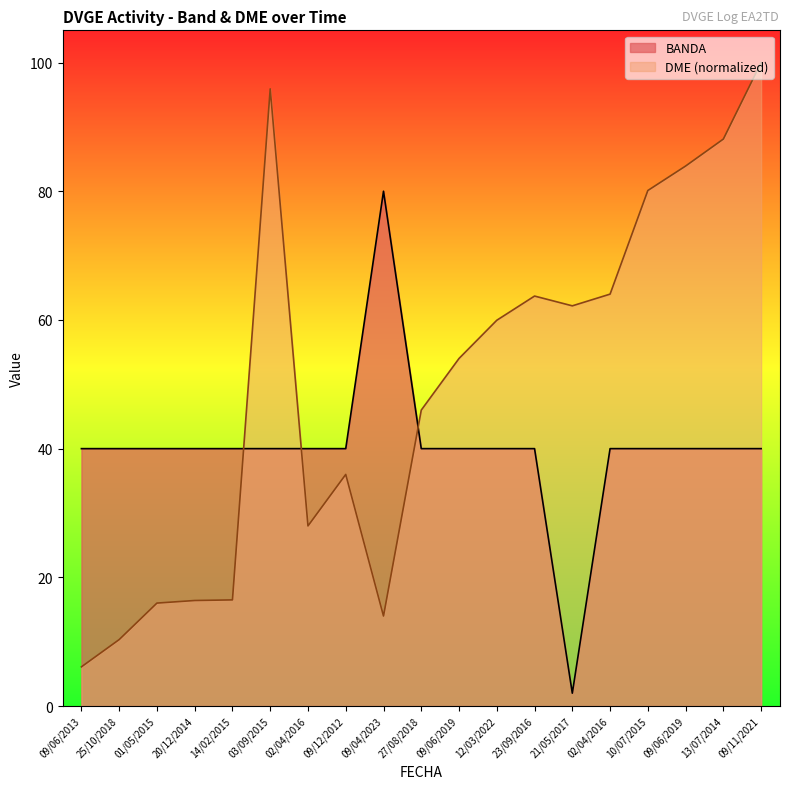

Reading left to right, list all the values displayed in this chart.

BANDA: 09/06/2013=40.0	25/10/2018=40.0	01/05/2015=40.0	20/12/2014=40.0	14/02/2015=40.0	03/09/2015=40.0	02/04/2016=40.0	09/12/2012=40.0	09/04/2023=80.0	27/08/2018=40.0	09/06/2019=40.0	12/03/2022=40.0	23/09/2016=40.0	21/05/2017=2.0	02/04/2016=40.0	10/07/2015=40.0	09/06/2019=40.0	13/07/2014=40.0	09/11/2021=40.0
DME_numeric: 09/06/2013=6.1	25/10/2018=10.3	01/05/2015=16.0	20/12/2014=16.4	14/02/2015=16.5	03/09/2015=95.9	02/04/2016=28.0	09/12/2012=36.0	09/04/2023=14.0	27/08/2018=46.0	09/06/2019=54.0	12/03/2022=59.9	23/09/2016=63.7	21/05/2017=62.2	02/04/2016=64.0	10/07/2015=80.1	09/06/2019=83.9	13/07/2014=88.1	09/11/2021=100.0